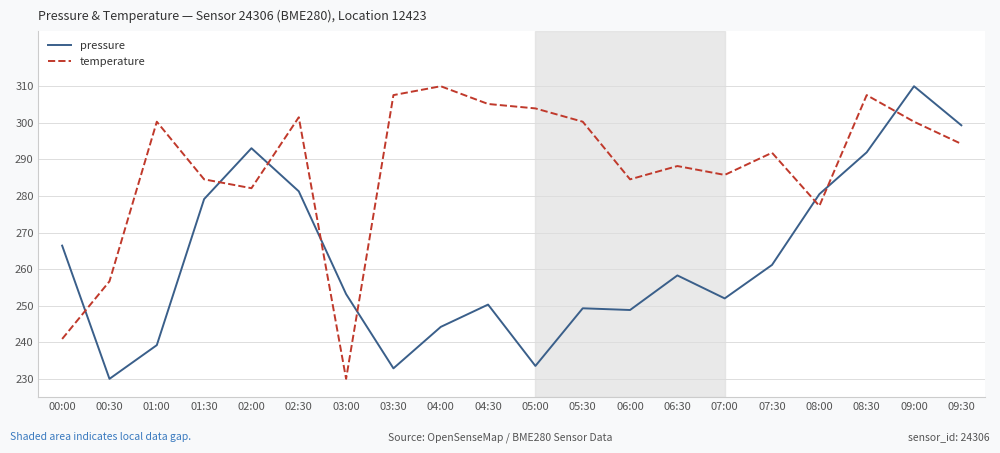

Reading left to right, extract all data points from this chart.

pressure: 00:00=266.4	00:30=230.0	01:00=239.2	01:30=279.1	02:00=293.1	02:30=281.3	03:00=253.2	03:30=232.9	04:00=244.2	04:30=250.3	05:00=233.5	05:30=249.3	06:00=248.8	06:30=258.3	07:00=252.0	07:30=261.2	08:00=280.5	08:30=291.9	09:00=310.0	09:30=299.3
temperature: 00:00=240.9	00:30=256.7	01:00=300.3	01:30=284.5	02:00=282.1	02:30=301.5	03:00=230.0	03:30=307.6	04:00=310.0	04:30=305.2	05:00=303.9	05:30=300.3	06:00=284.5	06:30=288.2	07:00=285.8	07:30=291.8	08:00=277.3	08:30=307.6	09:00=300.3	09:30=294.2